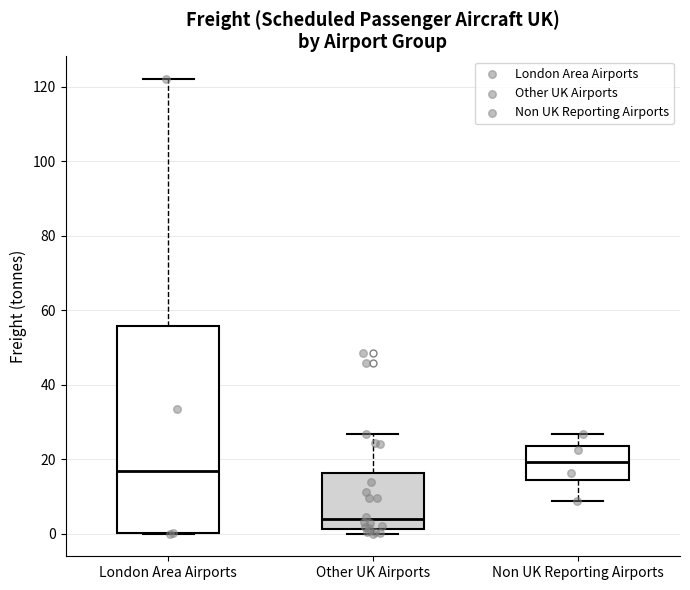

Where is the upper edge of the box for Non UK Reporting Airports on the y-axis? The values are not printed on the chart, so give them approximately, as read against the axis.

24